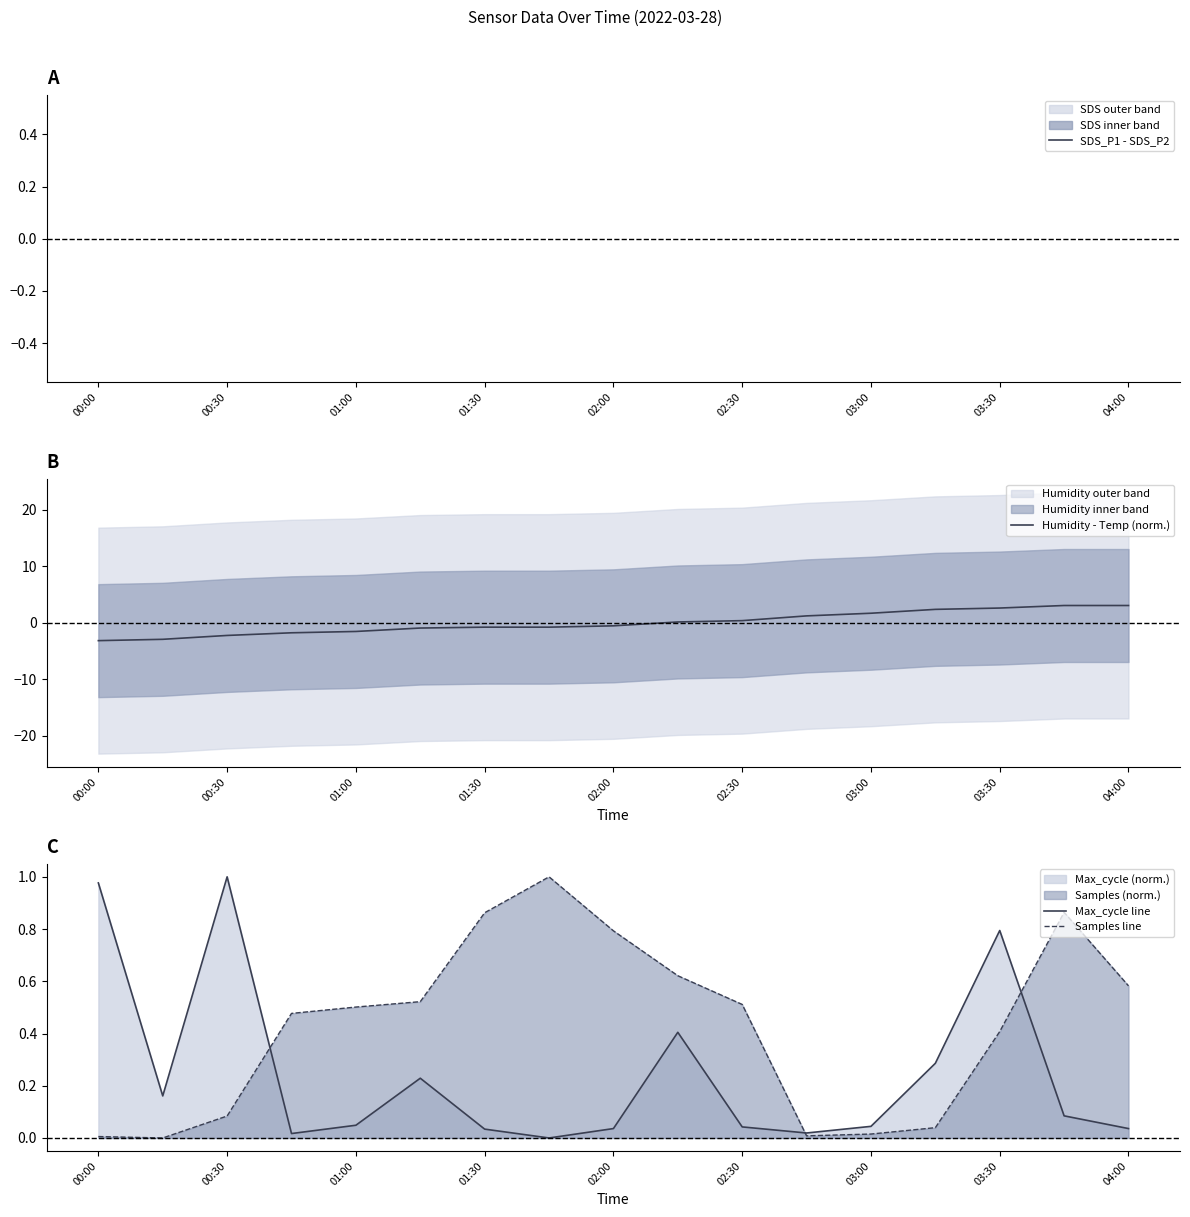

How many lines are shown in the chart?

4